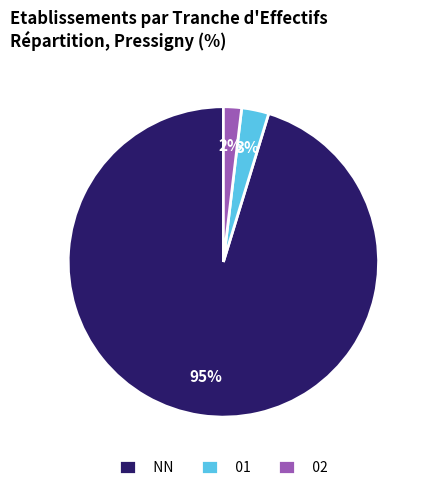

Which has a higher value, 01 or NN?

NN